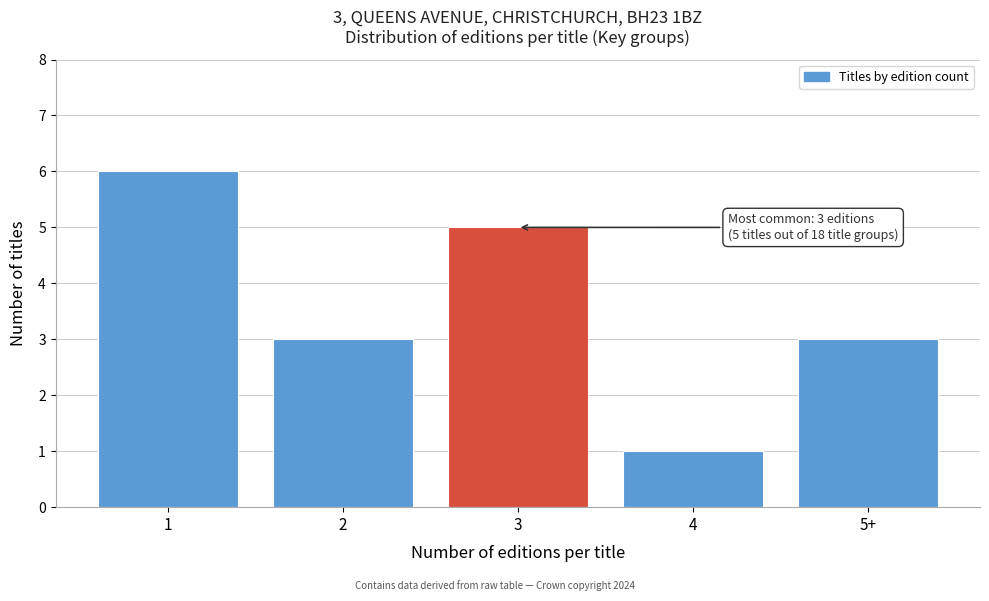

Reading left to right, extract all data points from this chart.

1=6	2=3	3=5	4=1	5+=3